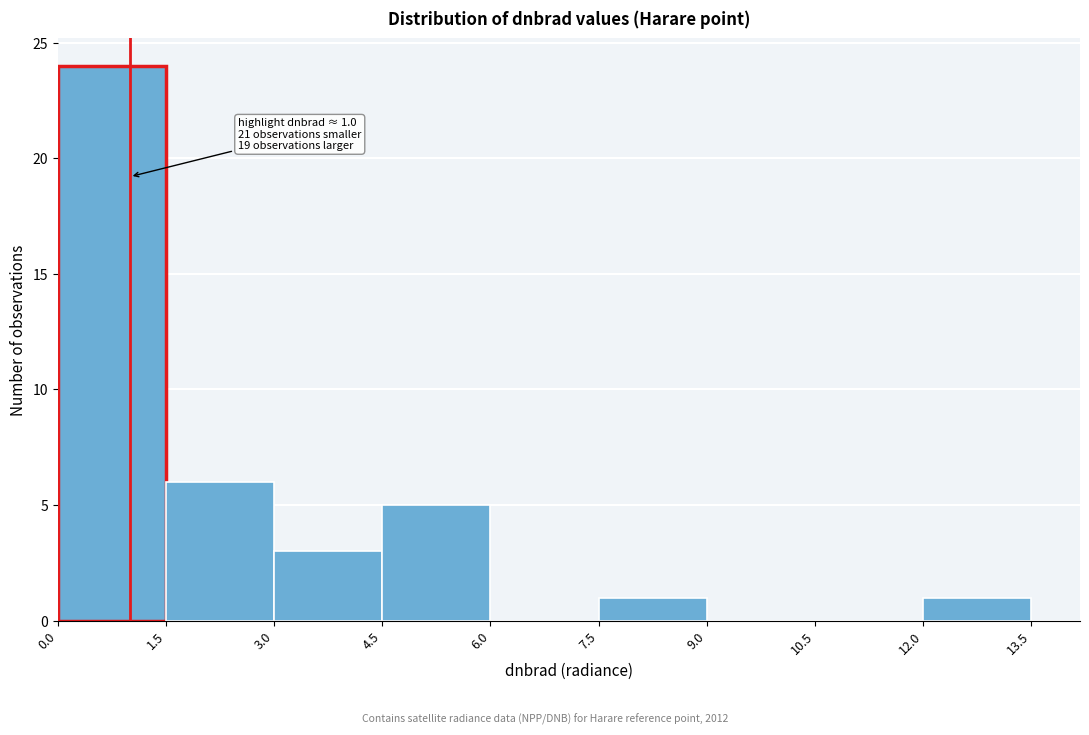

Which range on the x-axis has the tallest bar?

0.0 to 1.5